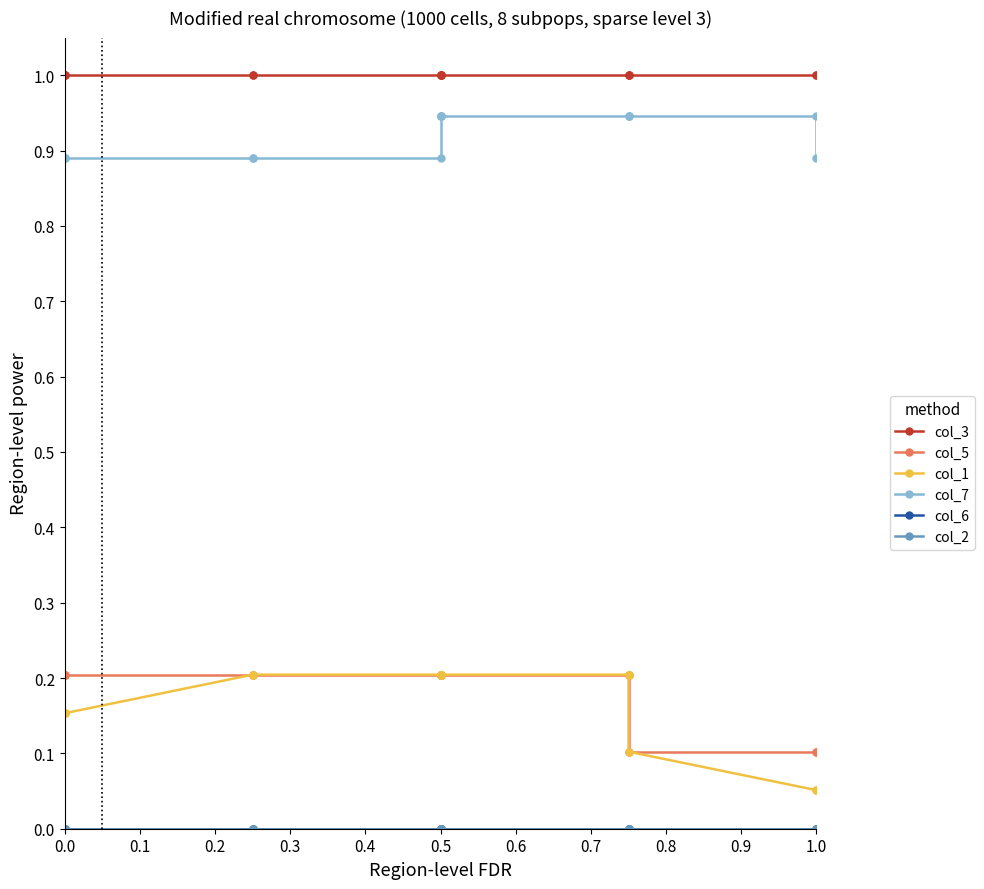

True or false: col_5 and col_6 cross at least once.

False